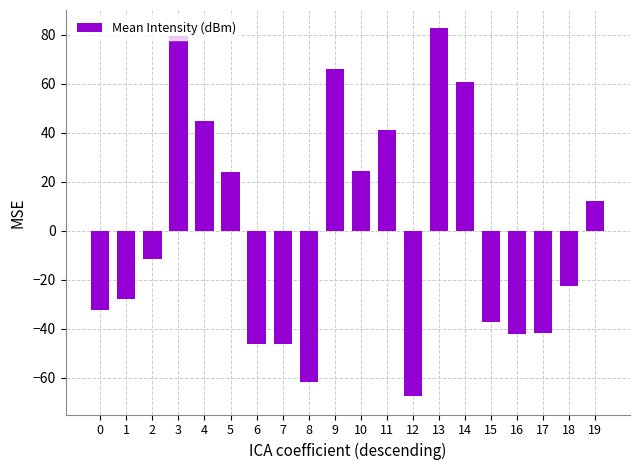

Where is the data nearest to the value 7?

19